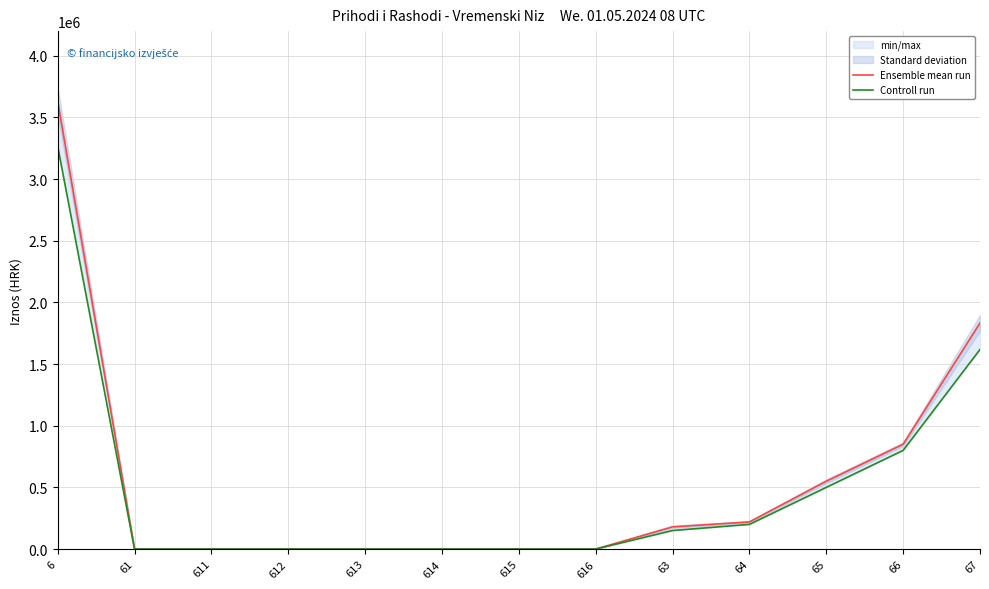

What is the sum of the Ensemble mean run values at 66 and 63?

1030000.0